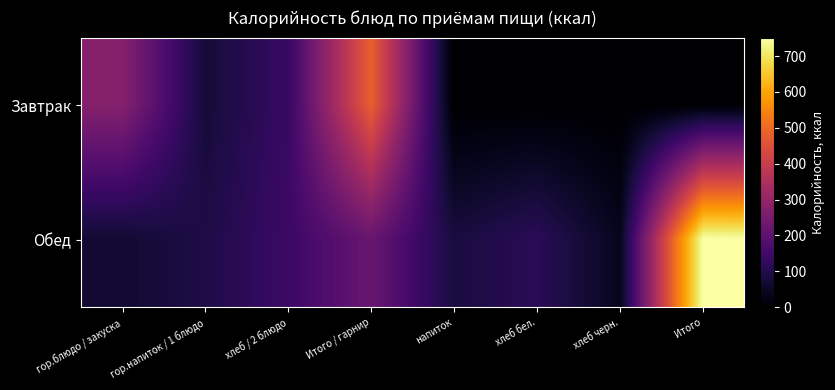

Which series has the largest total across all categories?

Обед